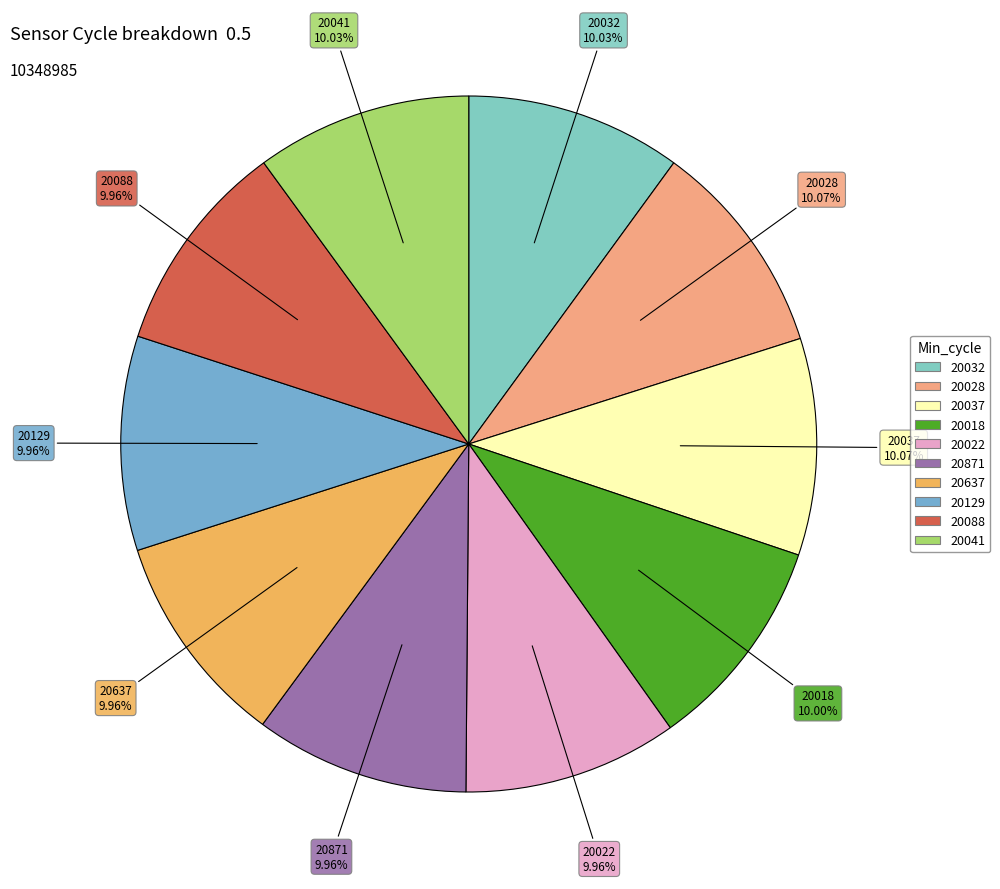

Is the sum of 20022 and 20041 greater than half?

No